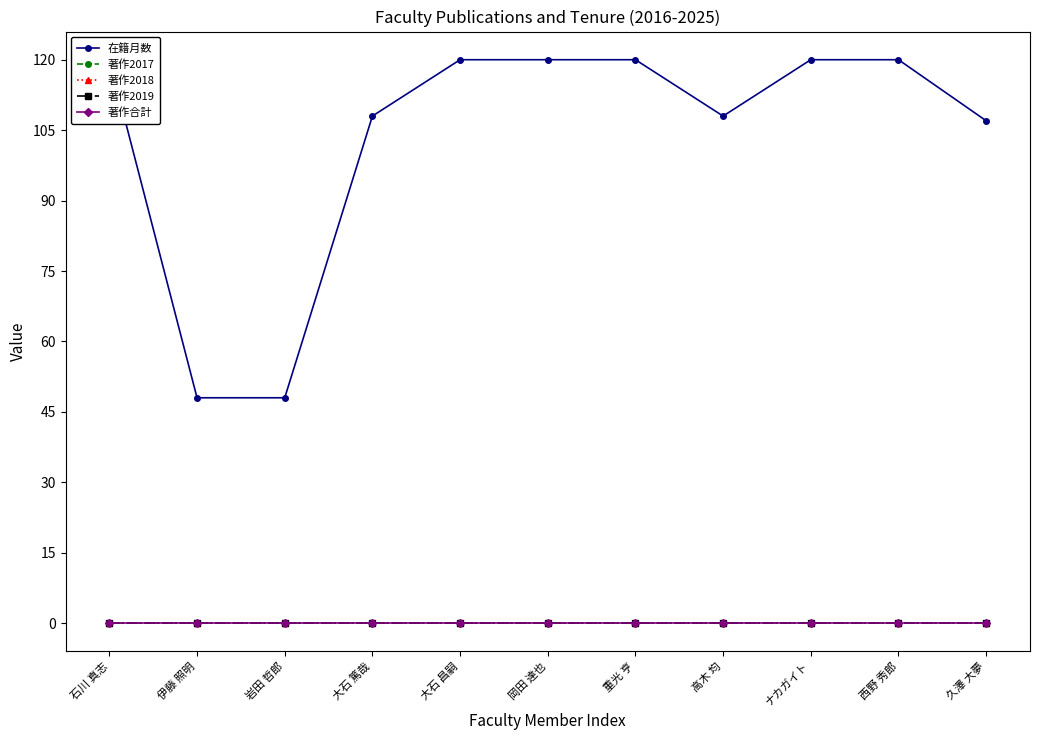

At which label does 著作2017 reach its minimum?

石川 真志